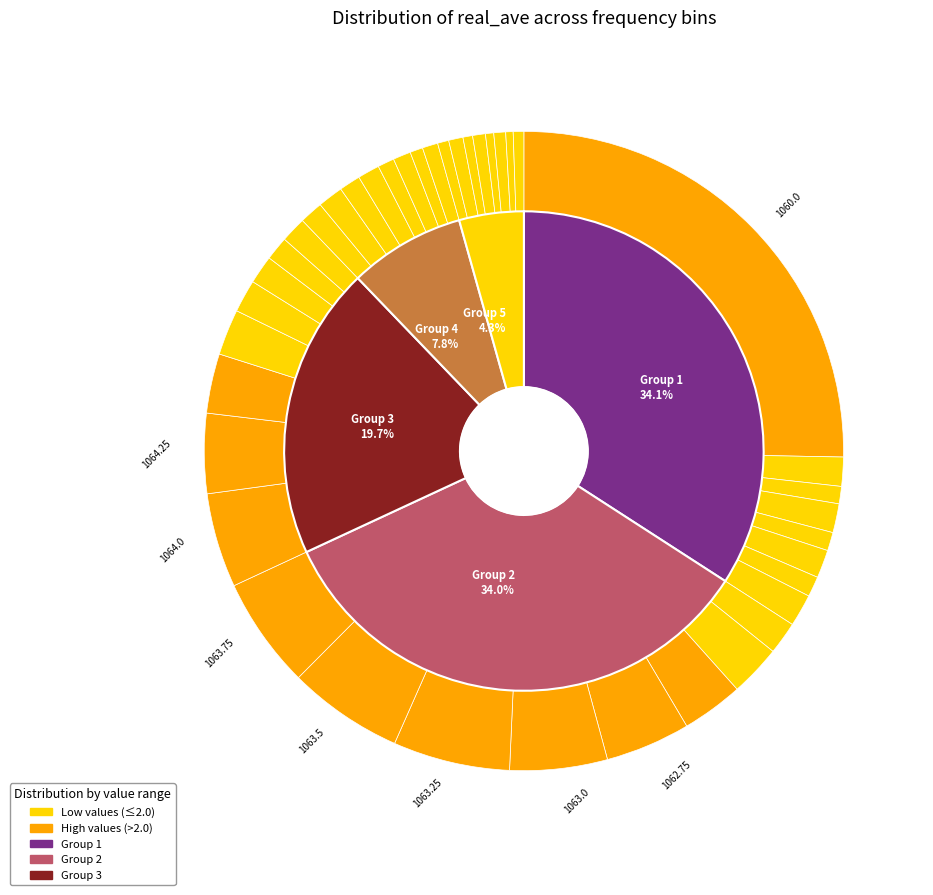

Count the number of slices in the pie.

40